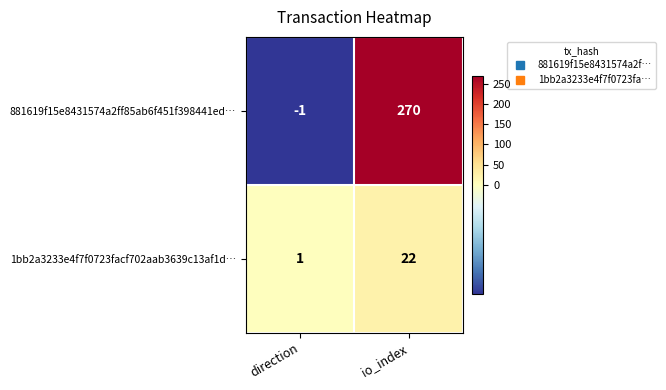

List the series in order of their overall mean, lowest first.

1bb2a3233e4f7f0723facf702aab3639c13af1d…, 881619f15e8431574a2ff85ab6f451f398441ed…